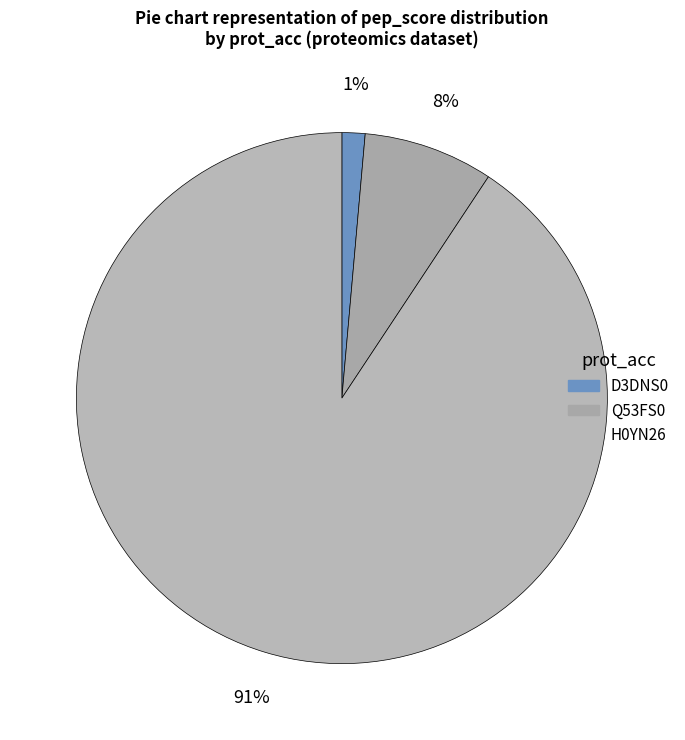

Which slice is the smallest?

D3DNS0